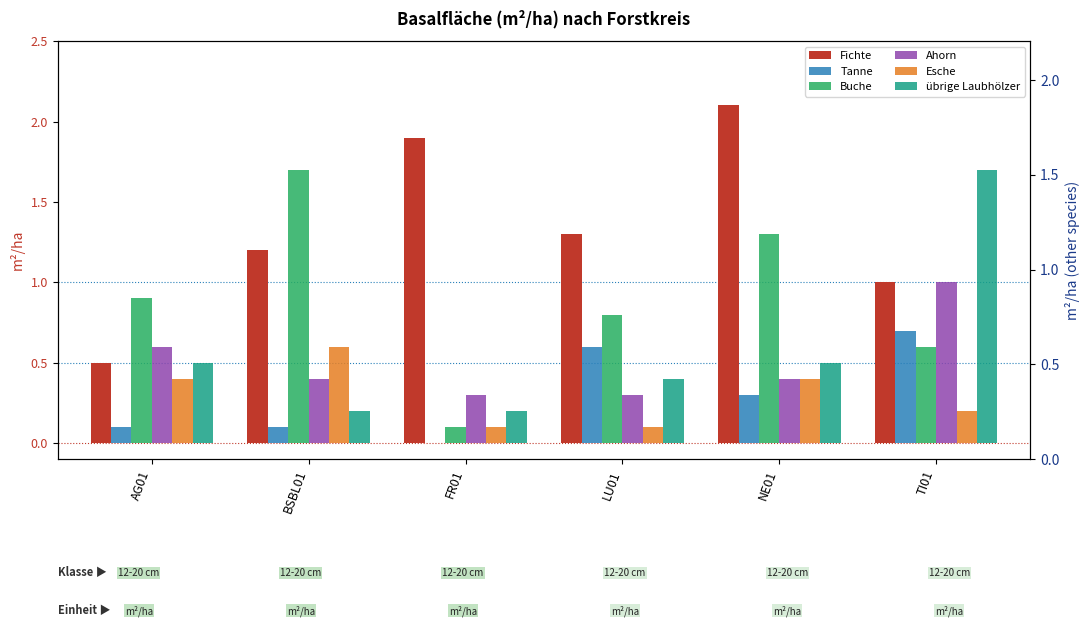

What is the total value across all series at LU01?

3.5